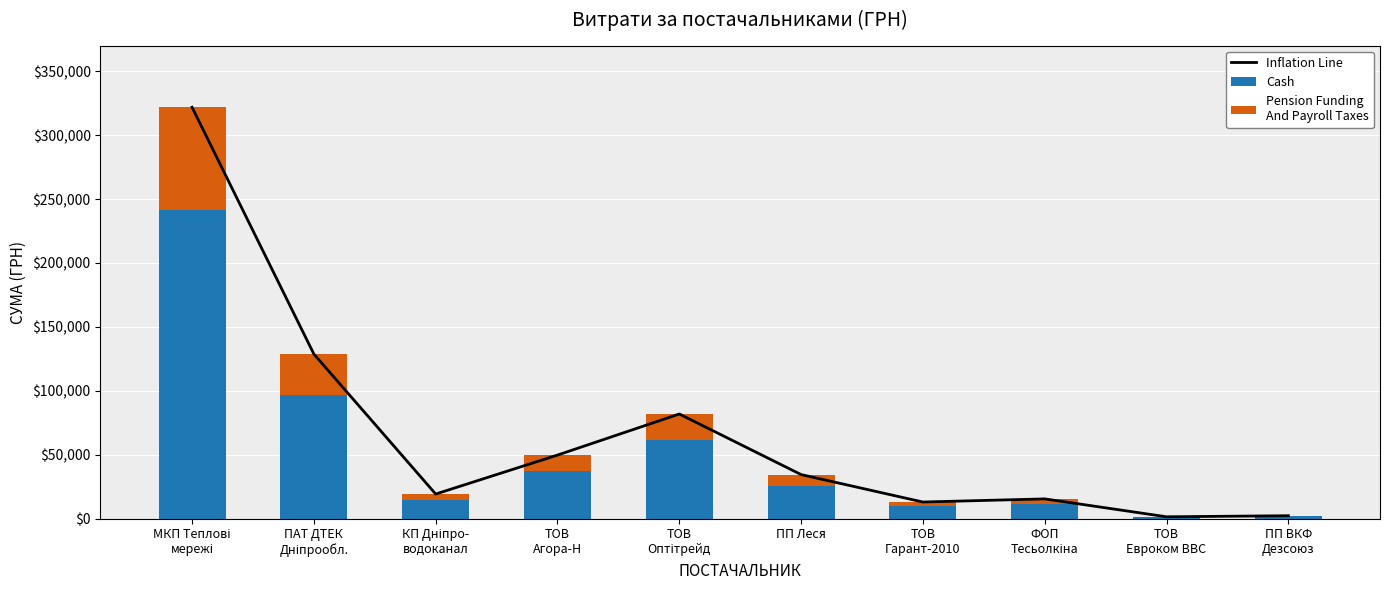

At which label does Cash first exceed 25783?

МКП Теплові
мережі